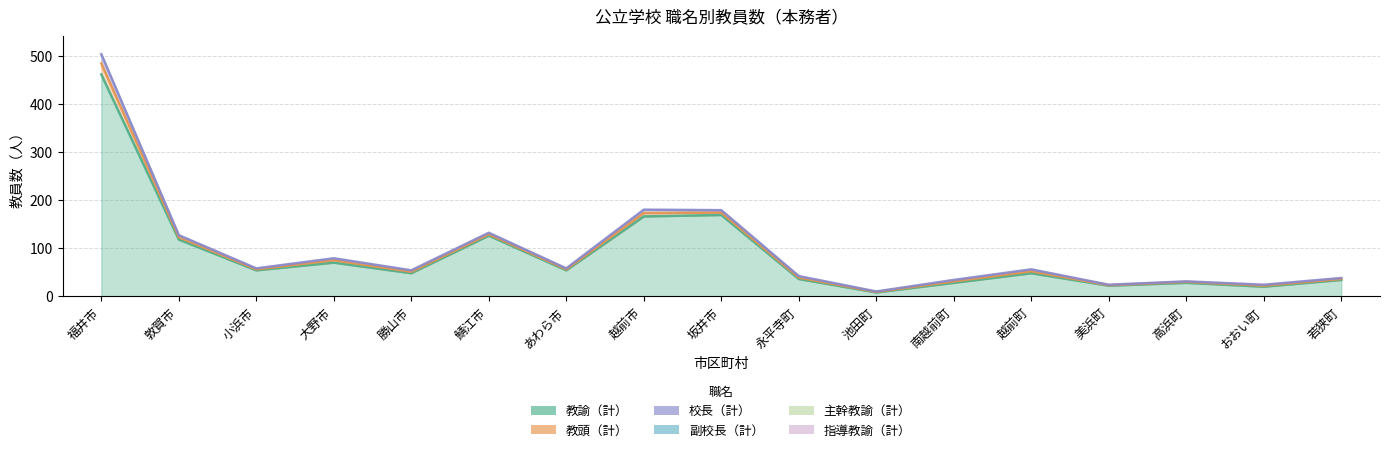

At which label does 教諭（計） reach its minimum?

池田町